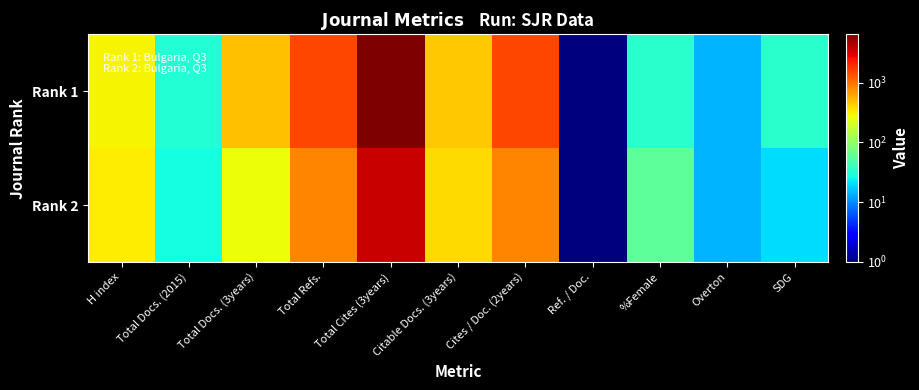

Reading right to left, what are all the values shown in this chart?

Rank 1: SDG=33	Overton=14	%Female=33	Ref. / Doc.=1	Cites / Doc. (2years)=1488	Citable Docs. (3years)=454	Total Cites (3years)=6435	Total Refs.=1492	Total Docs. (3years)=484	Total Docs. (2015)=31	H index=305
Rank 2: SDG=20	Overton=14	%Female=57	Ref. / Doc.=1	Cites / Doc. (2years)=845	Citable Docs. (3years)=386	Total Cites (3years)=3603	Total Refs.=845	Total Docs. (3years)=274	Total Docs. (2015)=27	H index=326